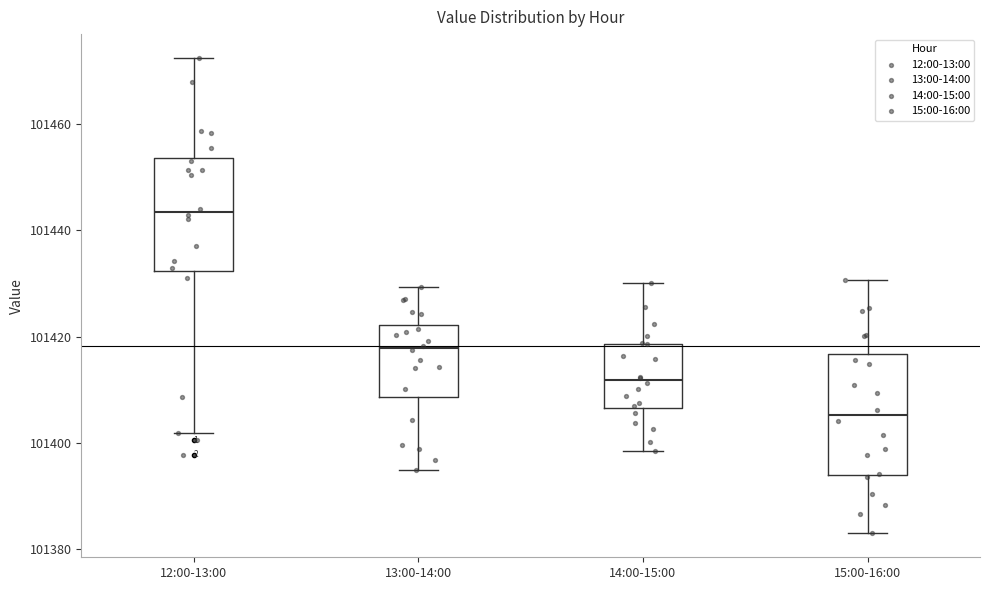

Reading left to right, read every box against the y-axis: the position of its median line, the range the box covers, and the ends of its whiskers. The values are not printed on the chart, so give them approximately, as read against the axis.

12:00-13:00: median 101444, box 101432 to 101454, whiskers 101402 to 101472
13:00-14:00: median 101418, box 101408 to 101422, whiskers 101396 to 101430
14:00-15:00: median 101412, box 101406 to 101418, whiskers 101398 to 101430
15:00-16:00: median 101406, box 101394 to 101416, whiskers 101384 to 101430